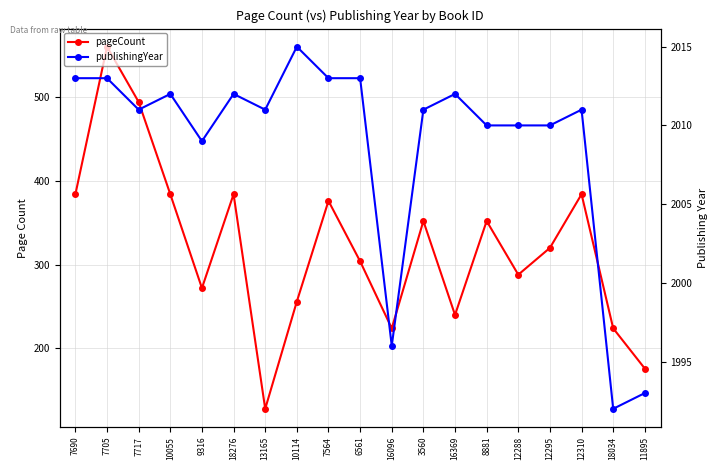

Reading left to right, what are all the values shown in this chart?

pageCount: 384	560	494	384	272	384	128	256	376	304	224	352	240	352	288	320	384	224	176
publishingYear: 2013	2013	2011	2012	2009	2012	2011	2015	2013	2013	1996	2011	2012	2010	2010	2010	2011	1992	1993